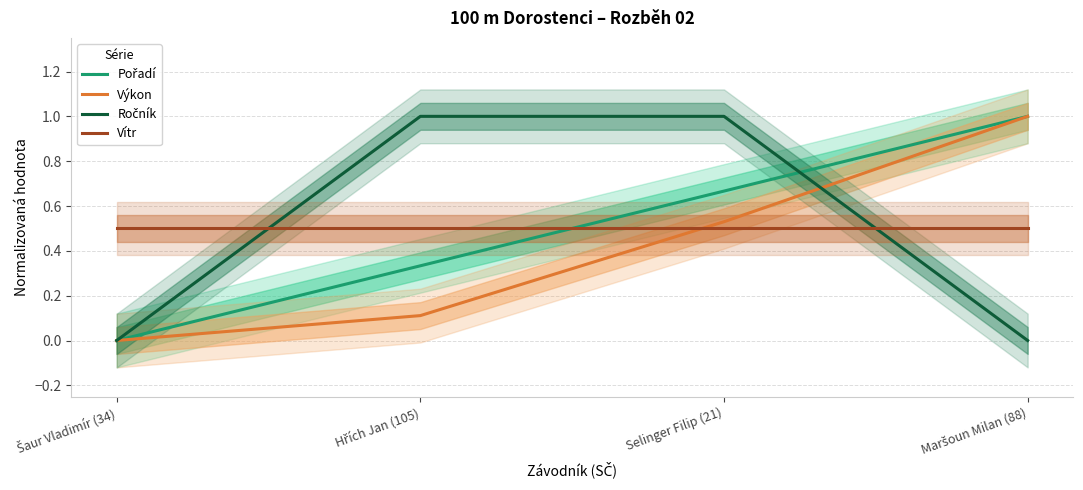

Reading left to right, what are all the values shown in this chart?

Pořadí: Šaur Vladimír (34)=0.0	Hřích Jan (105)=0.3	Selinger Filip (21)=0.7	Maršoun Milan (88)=1.0
Výkon: Šaur Vladimír (34)=0.0	Hřích Jan (105)=0.1	Selinger Filip (21)=0.5	Maršoun Milan (88)=1.0
Ročník: Šaur Vladimír (34)=0.0	Hřích Jan (105)=1.0	Selinger Filip (21)=1.0	Maršoun Milan (88)=0.0
Vítr: Šaur Vladimír (34)=0.5	Hřích Jan (105)=0.5	Selinger Filip (21)=0.5	Maršoun Milan (88)=0.5